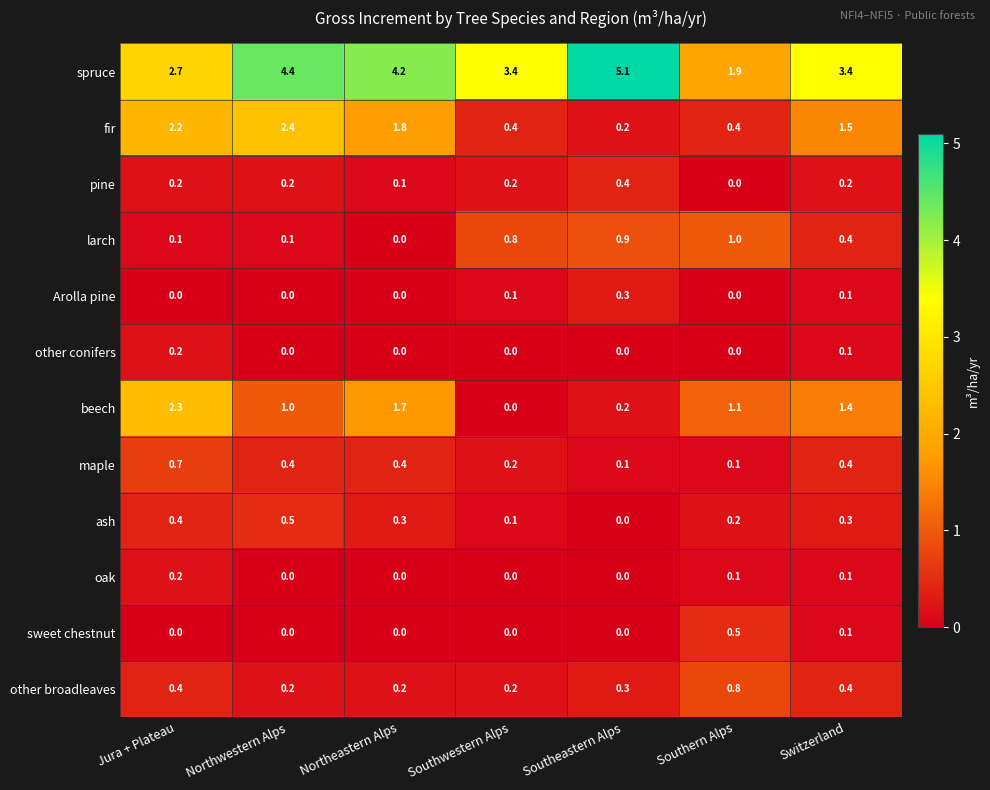

What is the maximum value for beech?

2.3